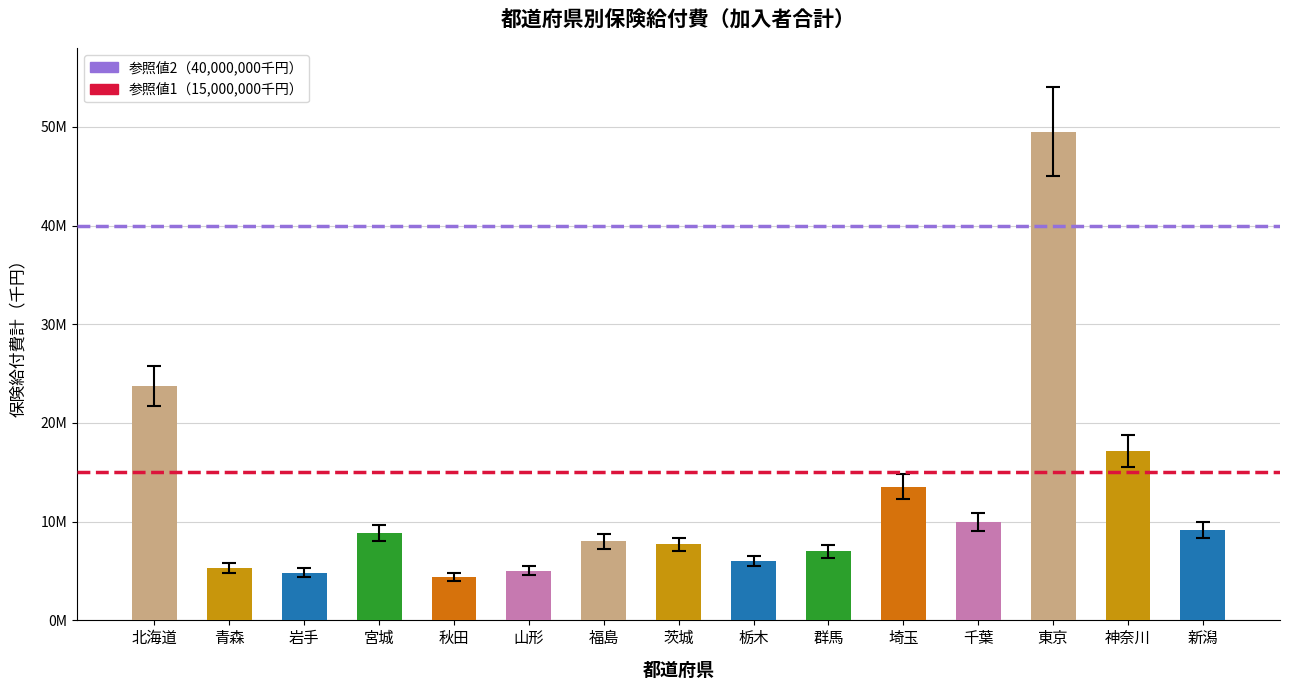

Does the chart contain any negative values?

No